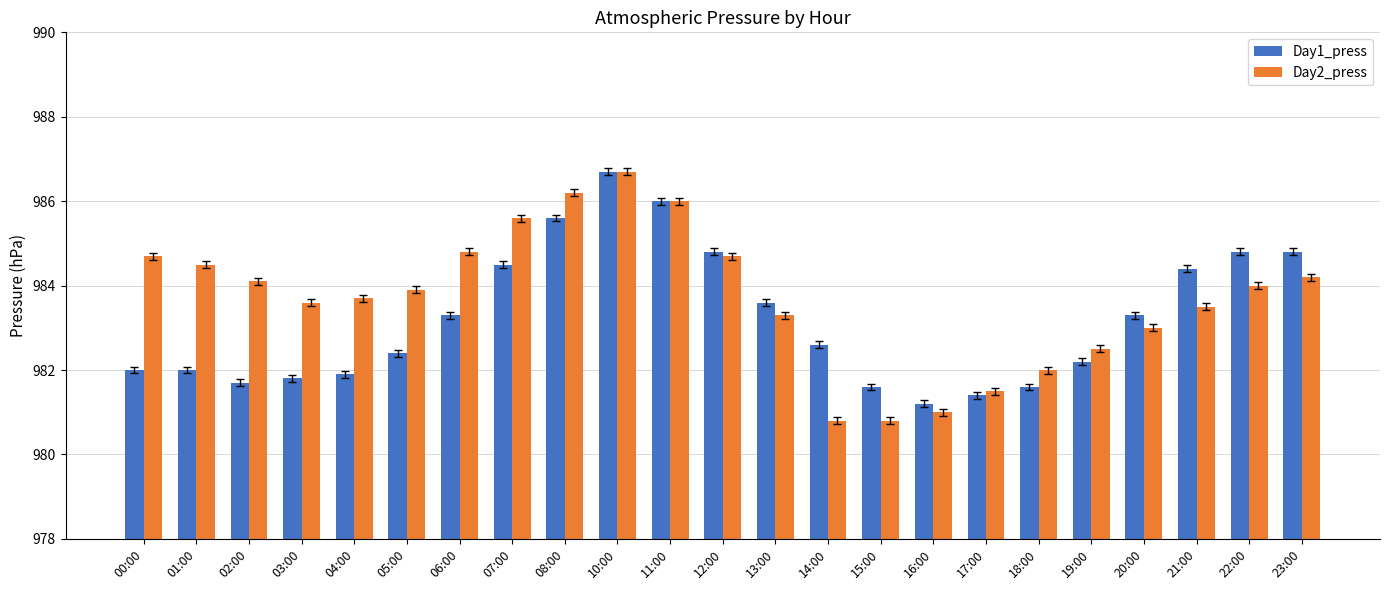

What is the total value across all series at 02:00?

1965.8